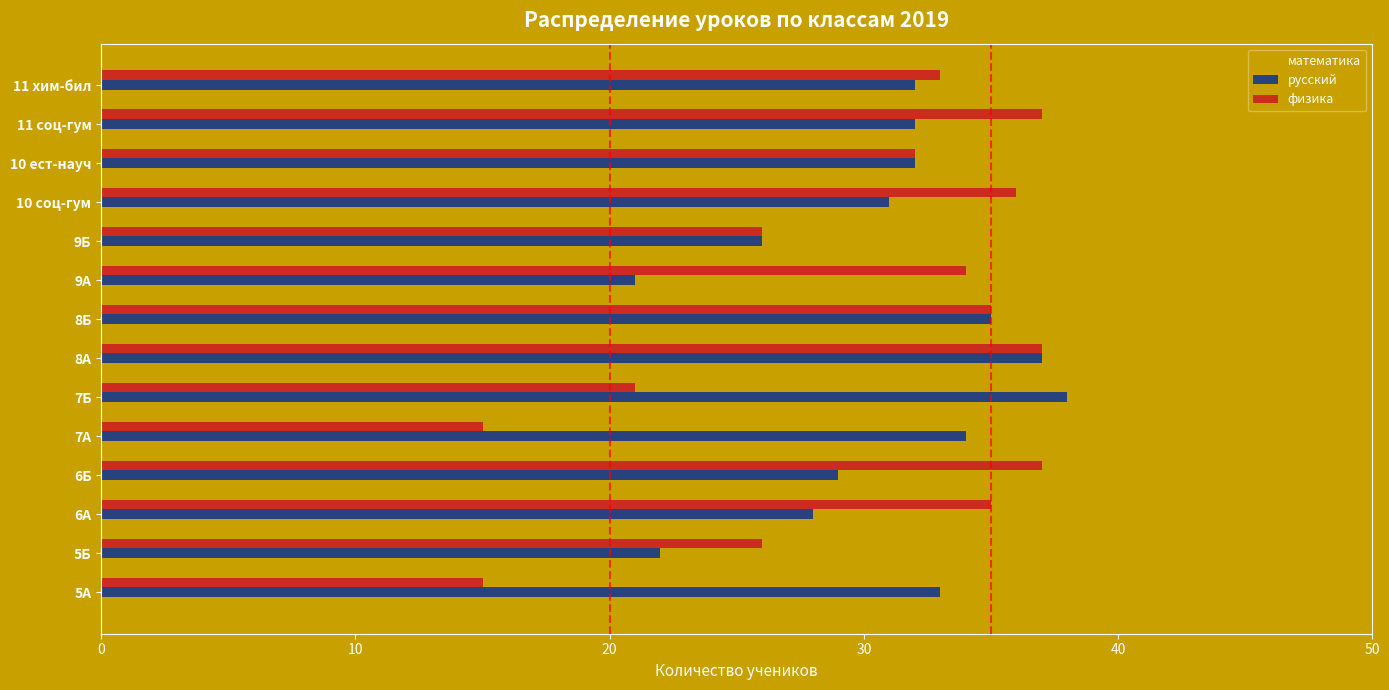

Which series has the largest range (max minus min)?

физика